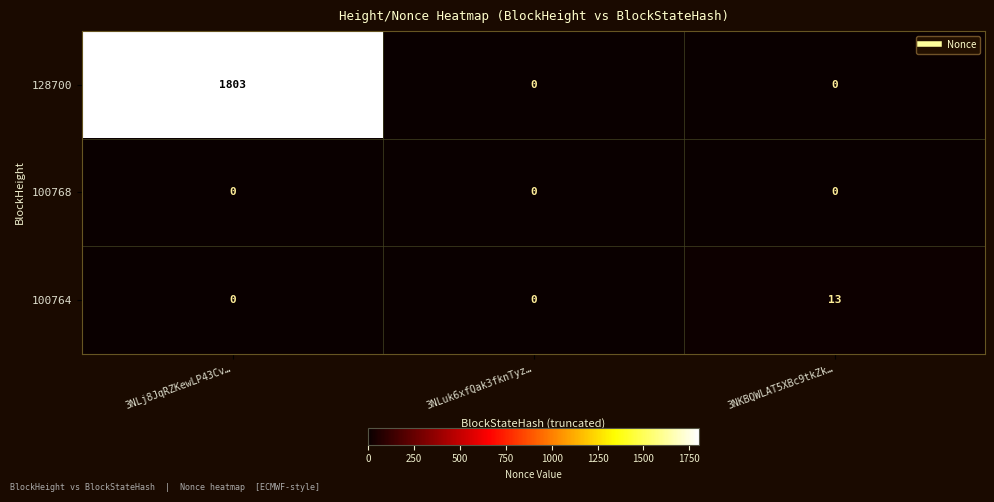

Rank the series by their maximum value, from lowest to highest.

100768, 100764, 128700